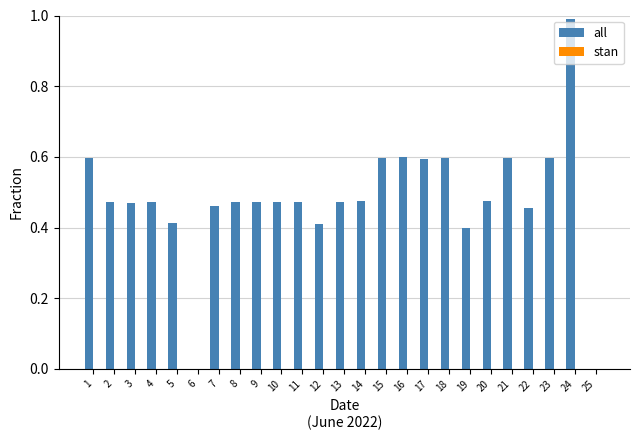

What is the greatest value displayed?

1.0